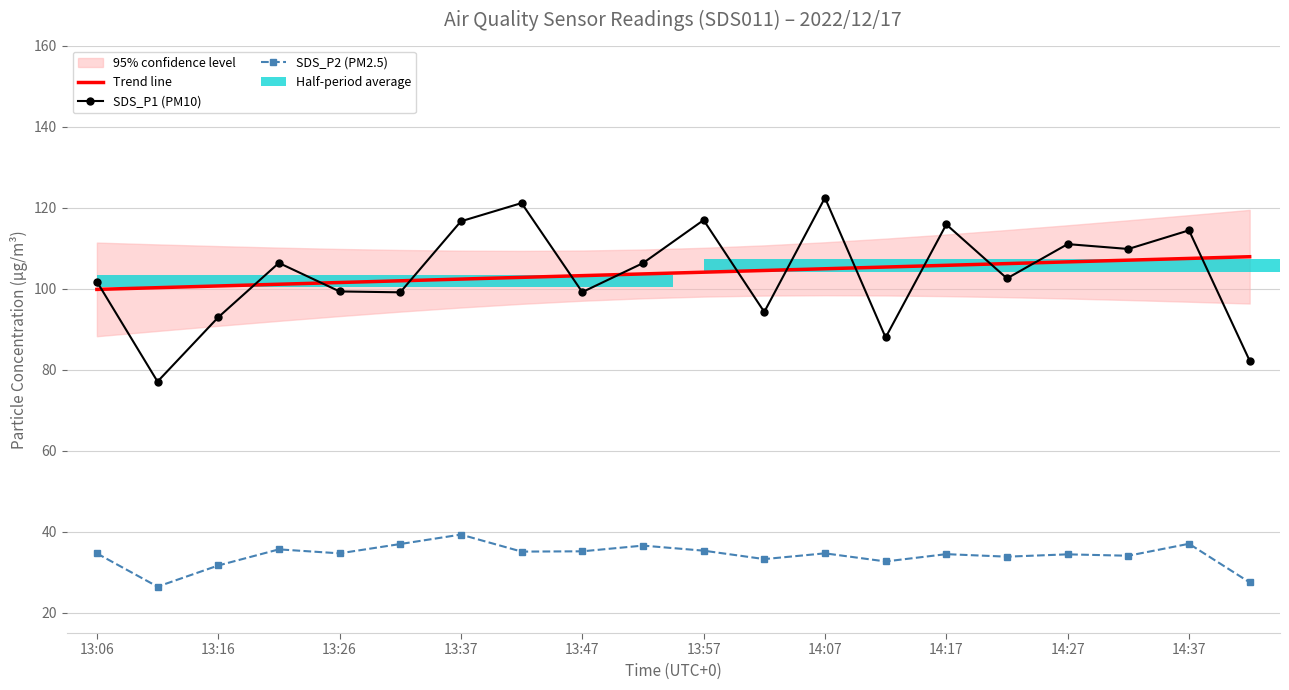

How many values in the Trend line series are below 104?

10